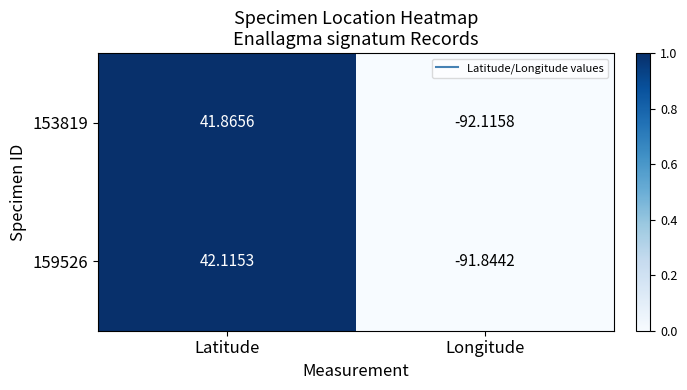

Which series has the largest total across all categories?

159526